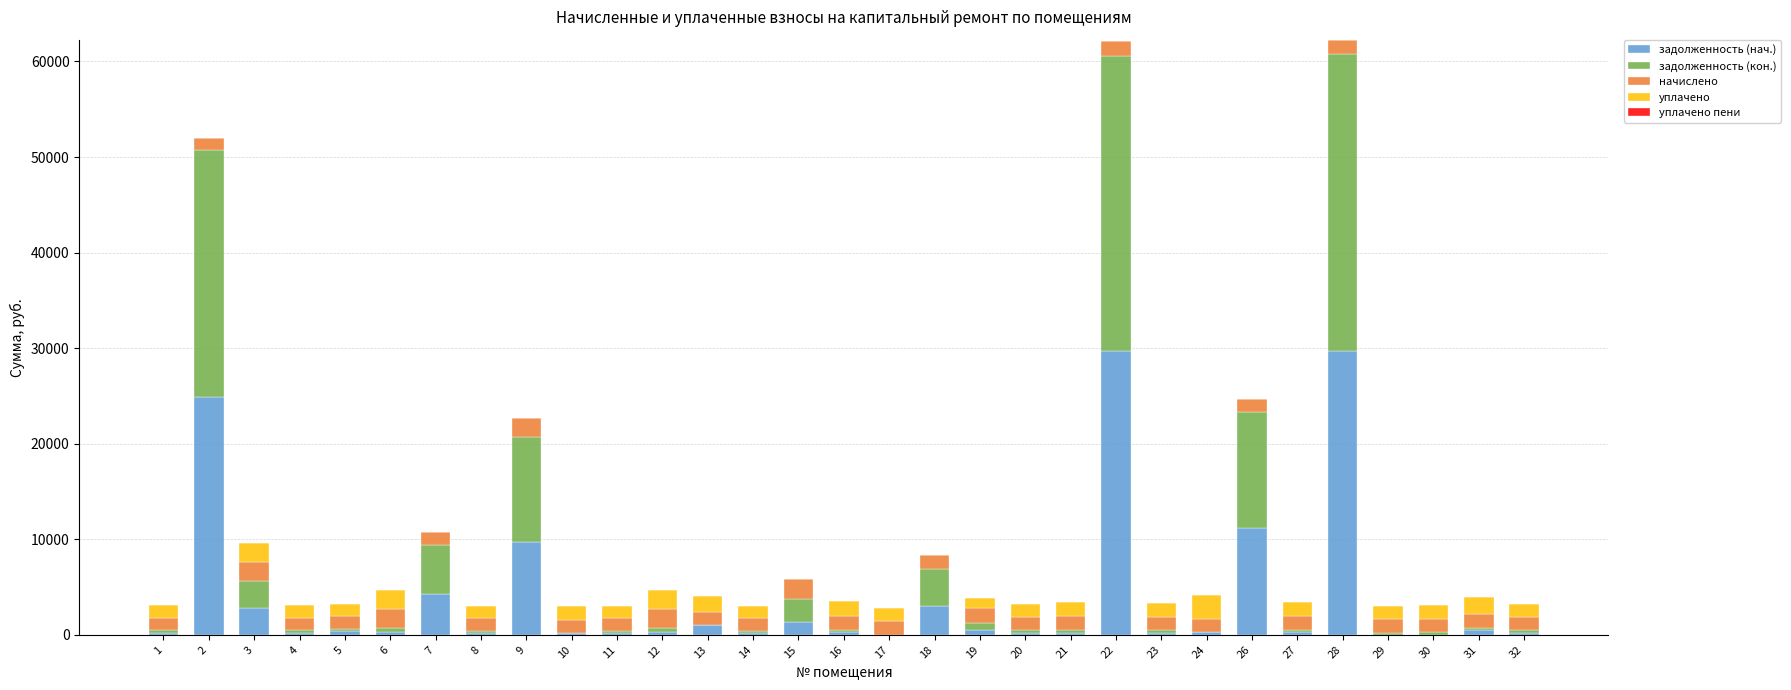

What is the maximum value for задолженность (нач.)?

29753.3